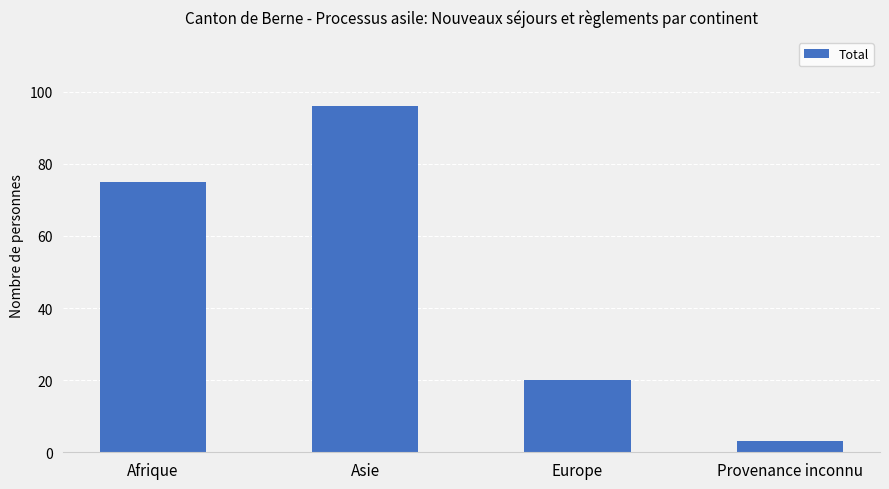

Reading right to left, extract all data points from this chart.

Provenance inconnu=3	Europe=20	Asie=96	Afrique=75